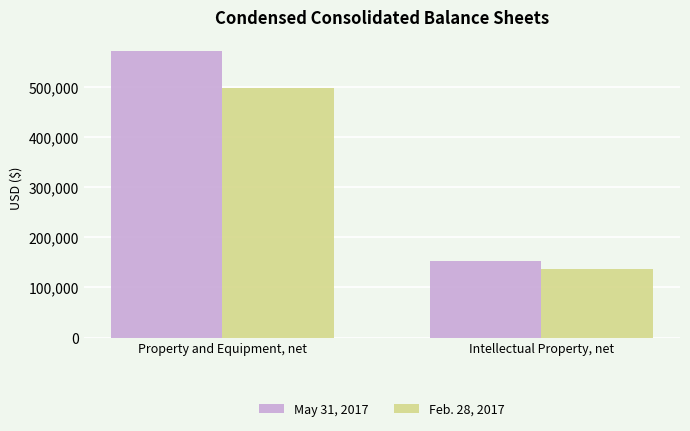

Rank the series by their average value, from highest to lowest.

May 31, 2017, Feb. 28, 2017